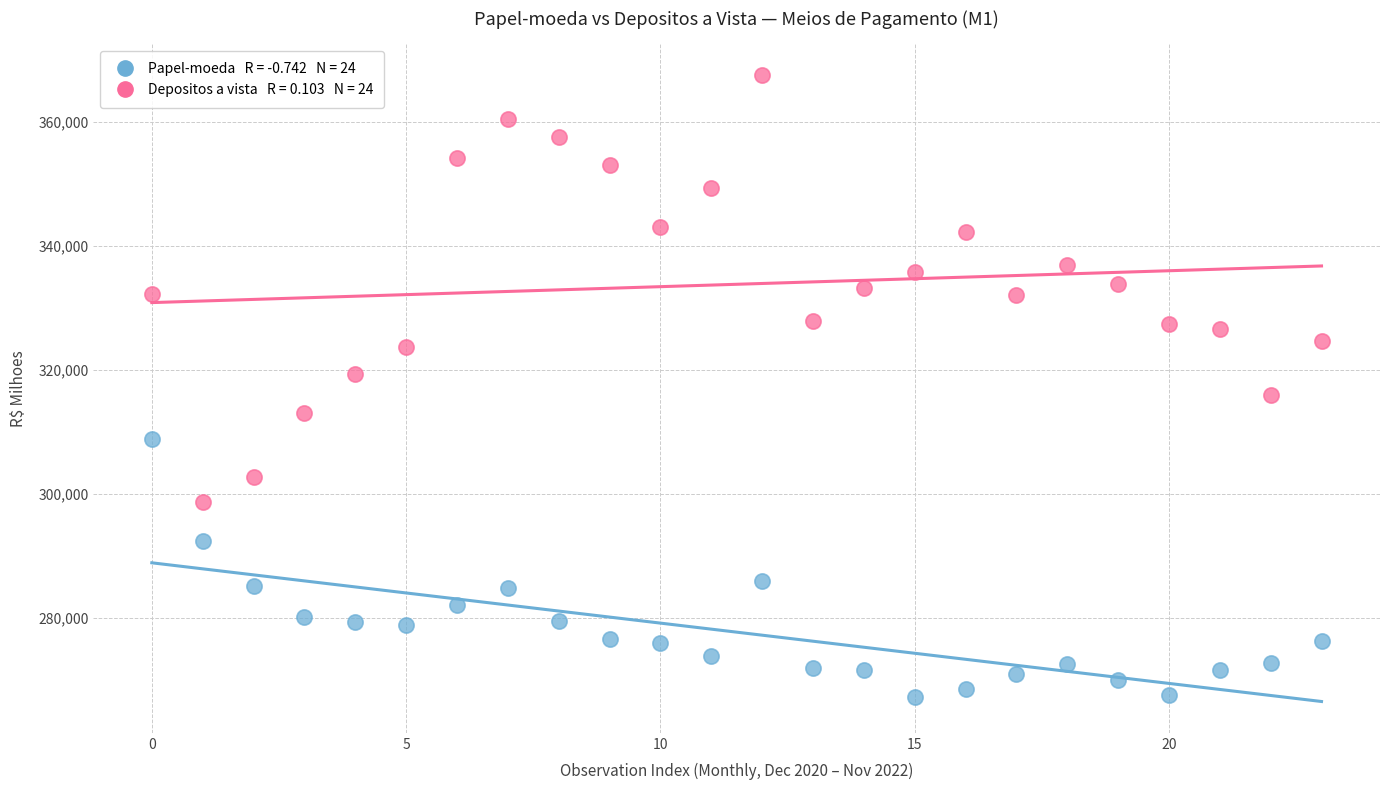

Across all data points, what is the range of Y values (max minus min)?

100314.4